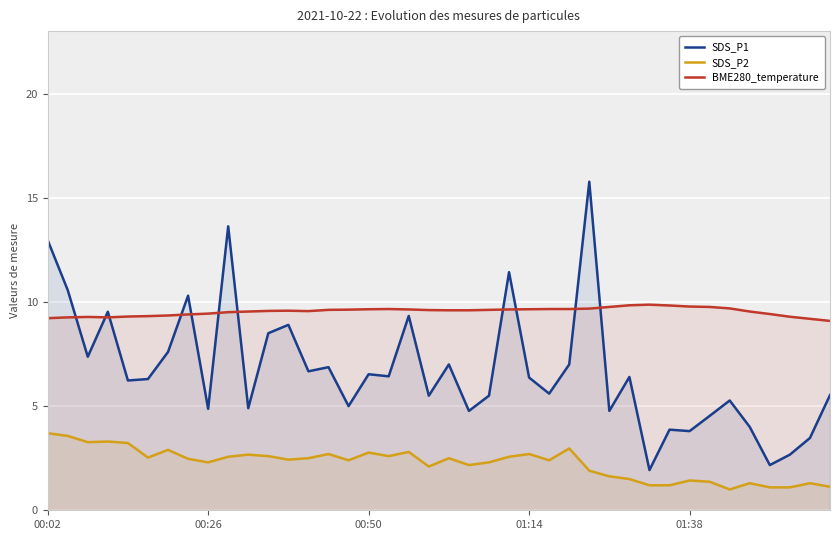

What is the spread (max minus min) of values at 38?

7.9